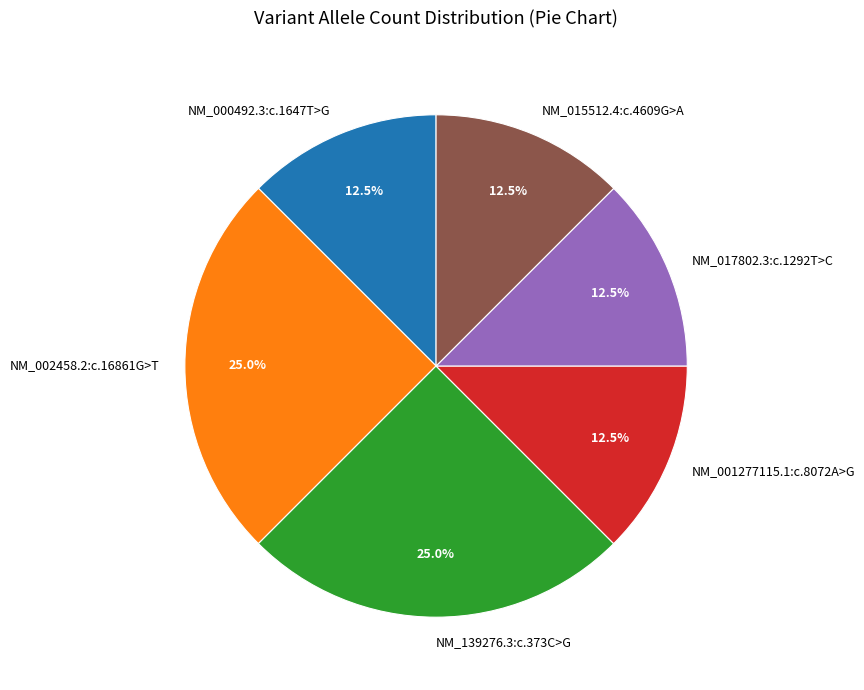

Which has a higher value, NM_002458.2:c.16861G>T or NM_015512.4:c.4609G>A?

NM_002458.2:c.16861G>T